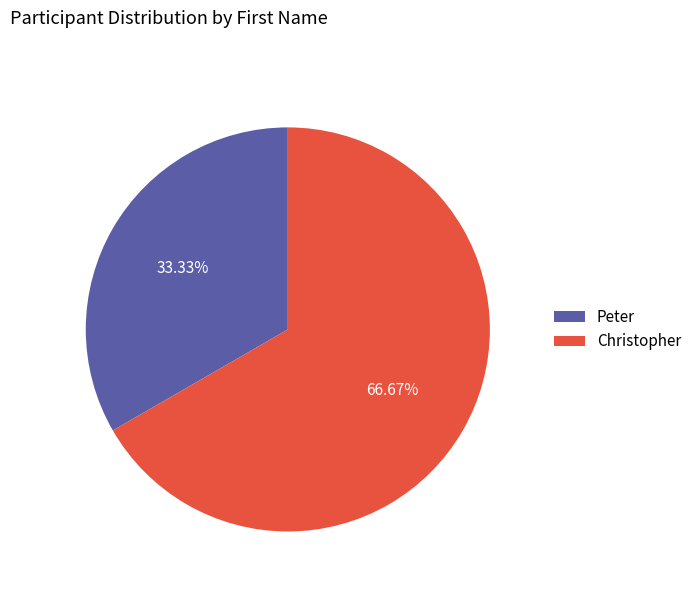

Is the sum of Peter and Christopher greater than half?

Yes